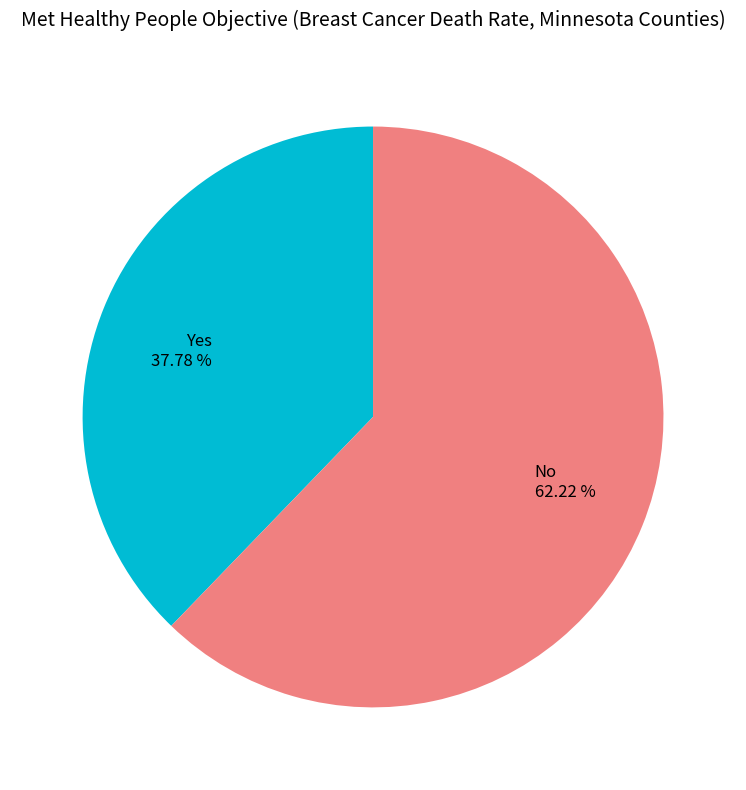

To the nearest percent, what portion does Yes represent?

38%